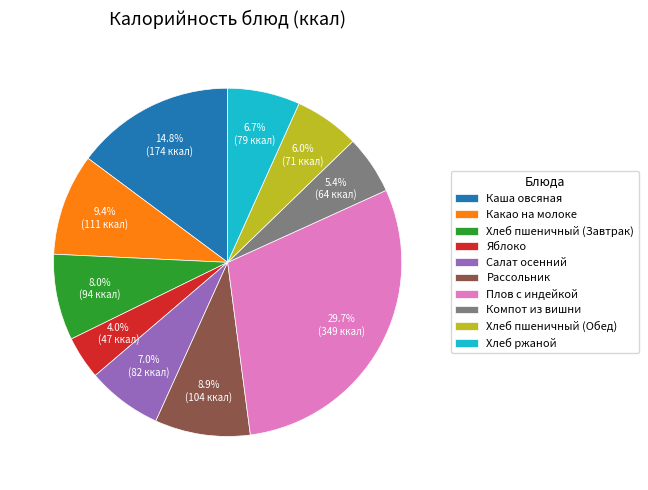

How many segments does this pie chart have?

10